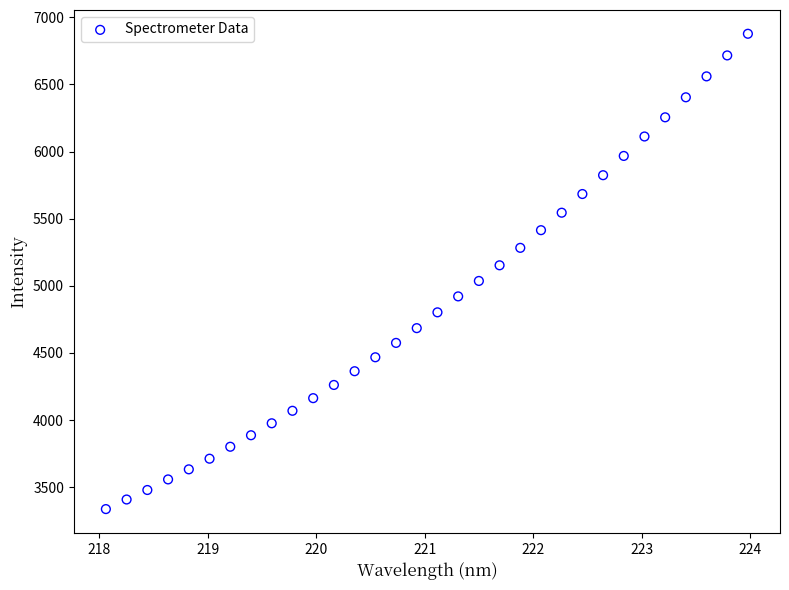

What is the range of X values (max minus min)?

5.9